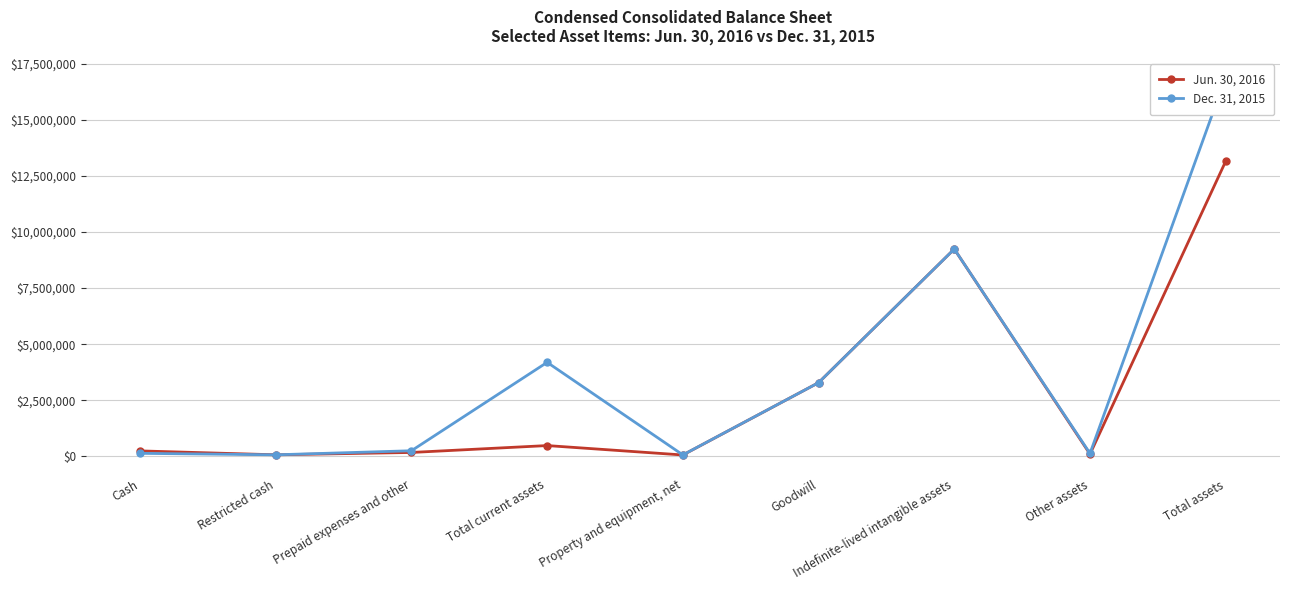

True or false: Jun. 30, 2016 and Dec. 31, 2015 intersect in this chart.

False